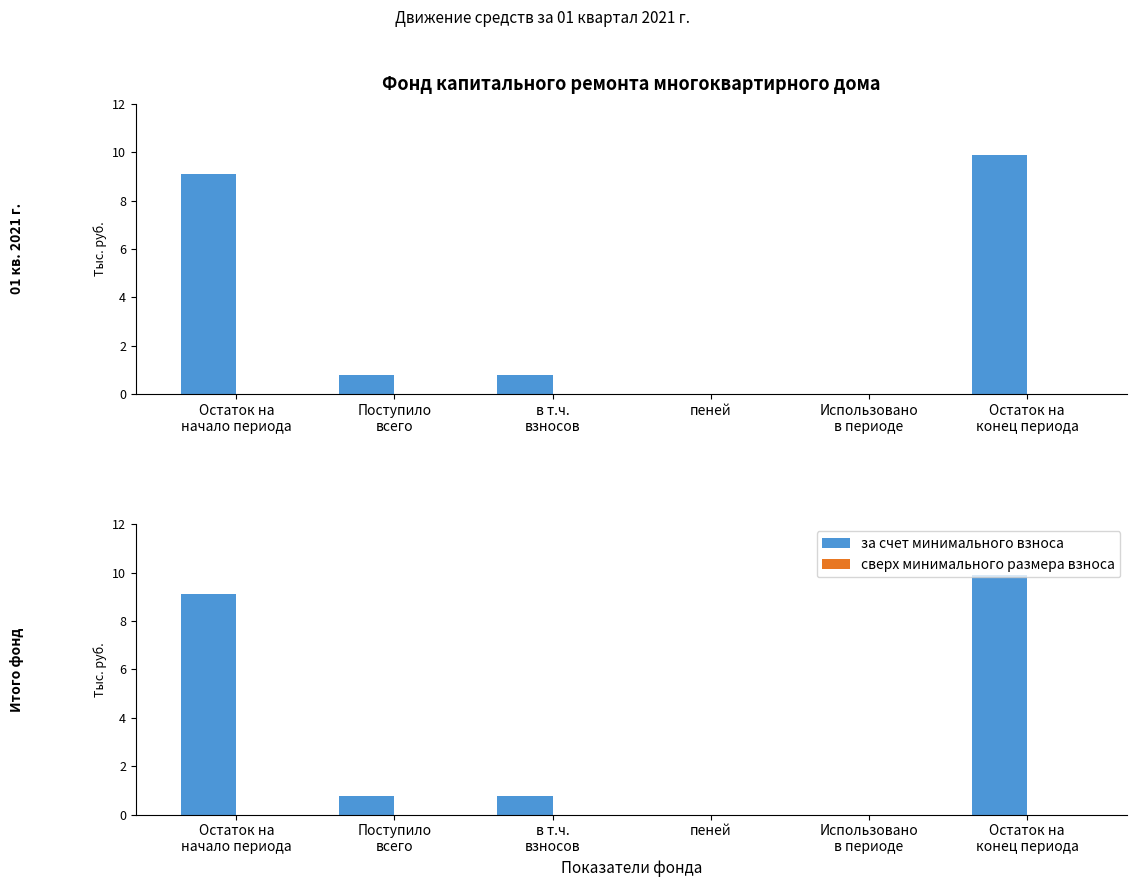

How many bars are there in each group?

2